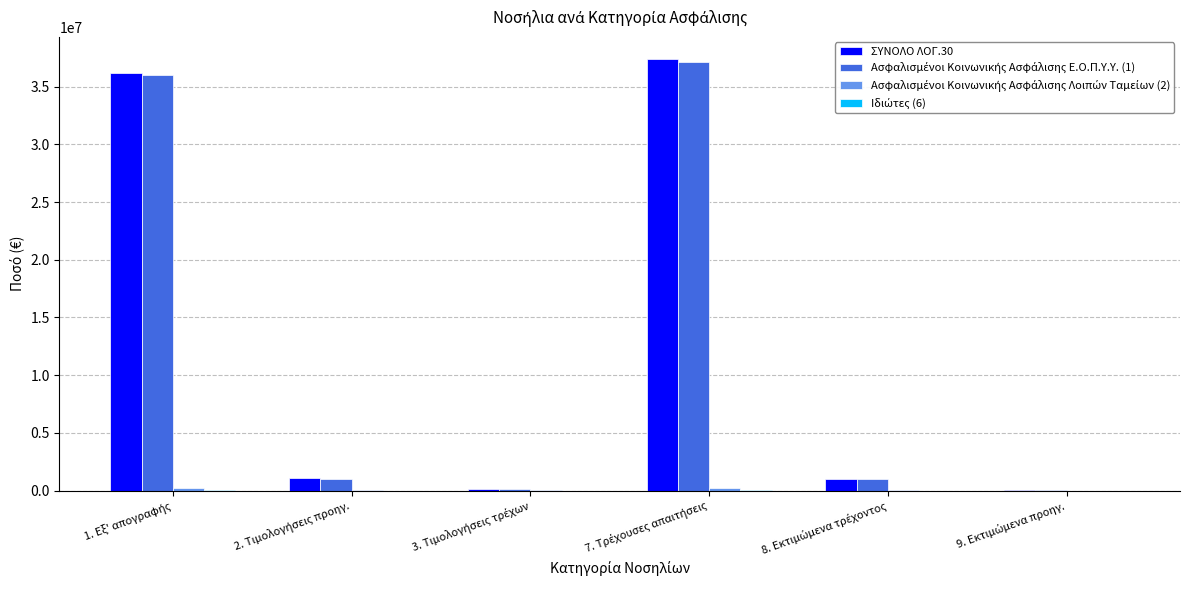

What is the greatest value displayed?

37436392.3